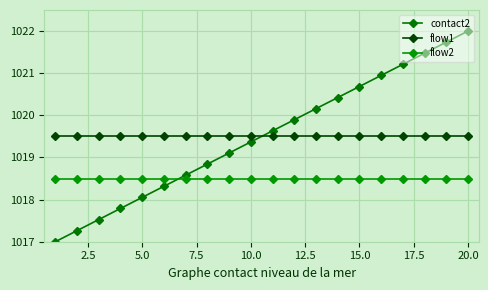

Rank the series by their maximum value, from highest to lowest.

contact2, flow1, flow2